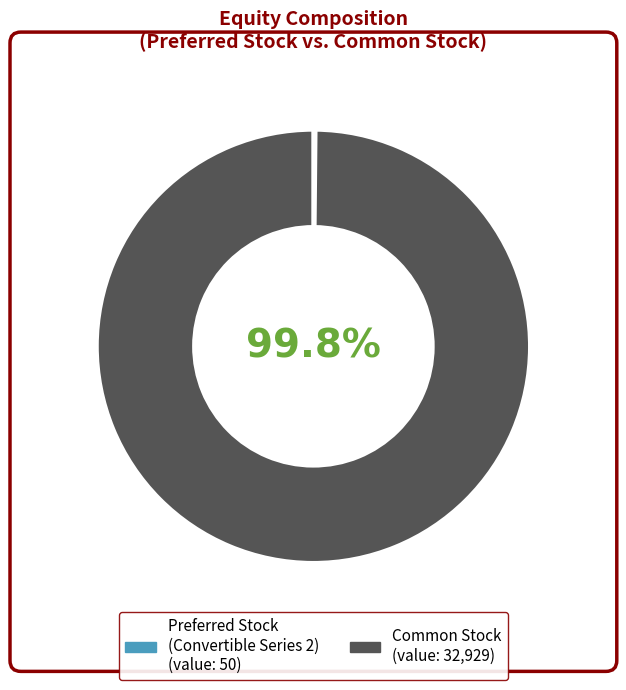

Does any single category account for the majority?

Yes